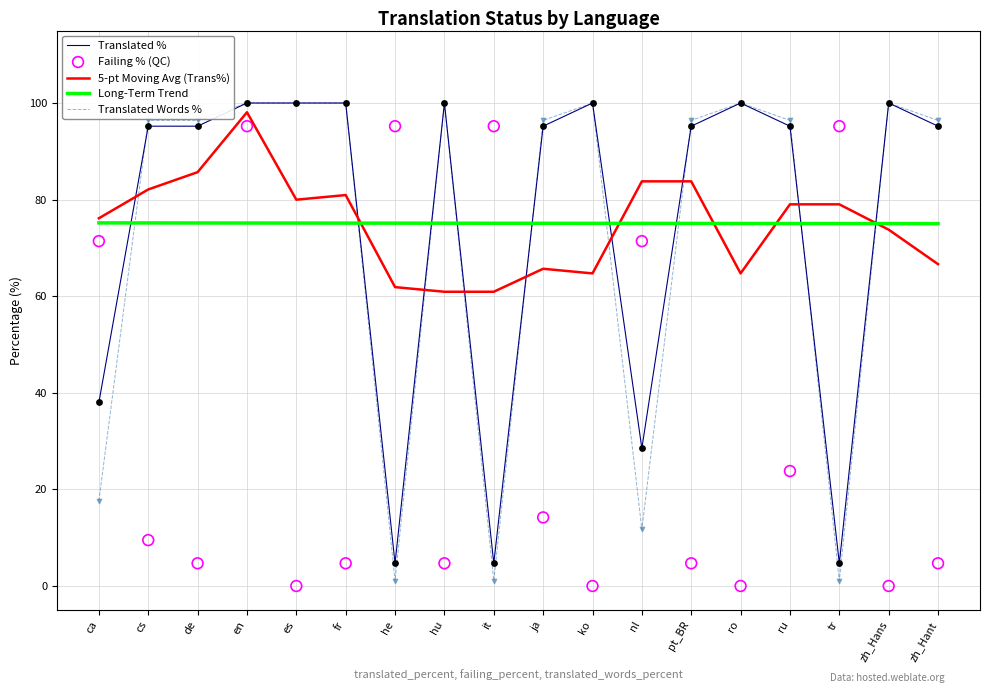

Which series has the largest total across all categories?

Long-Term Trend